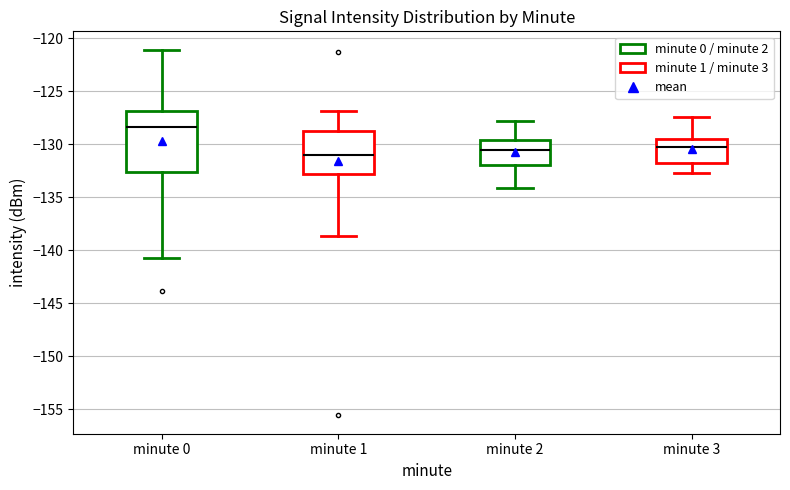

Reading left to right, transcribe this box plot: for each box, give where its median line is, the range the box spans, and where its two whiskers end, as read against the y-axis. The values are not printed on the chart, so give them approximately, as read against the axis.

minute 0: median -128.5, box -132.5 to -127.0, whiskers -140.5 to -121.0
minute 1: median -131.0, box -133.0 to -128.5, whiskers -138.5 to -127.0
minute 2: median -130.5, box -132.0 to -129.5, whiskers -134.0 to -128.0
minute 3: median -130.0, box -132.0 to -129.5, whiskers -132.5 to -127.5